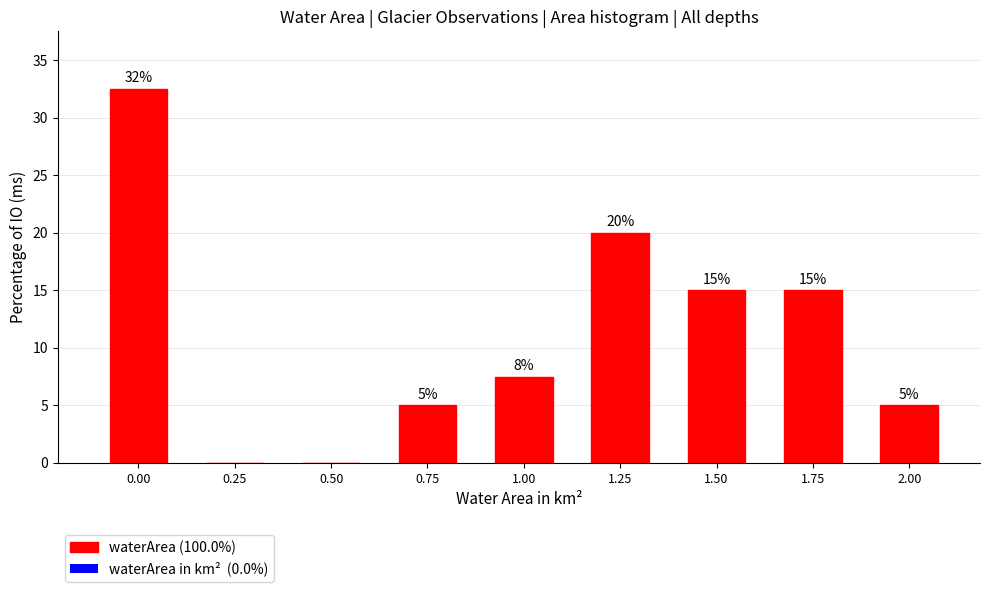

What is the maximum value shown in the chart?

32.5